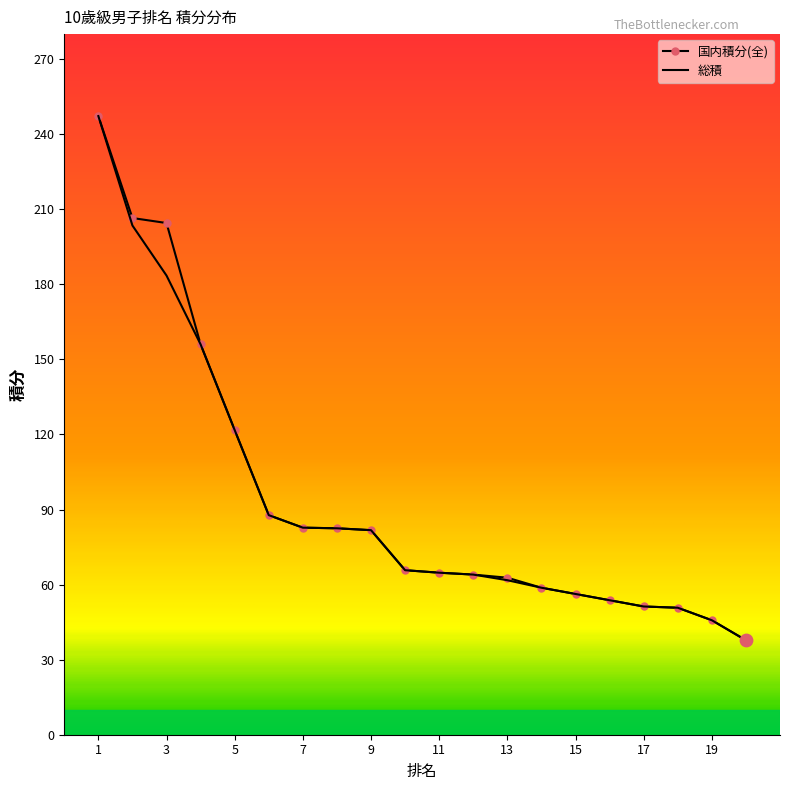

What is the minimum value for 国内積分(全)?

37.8